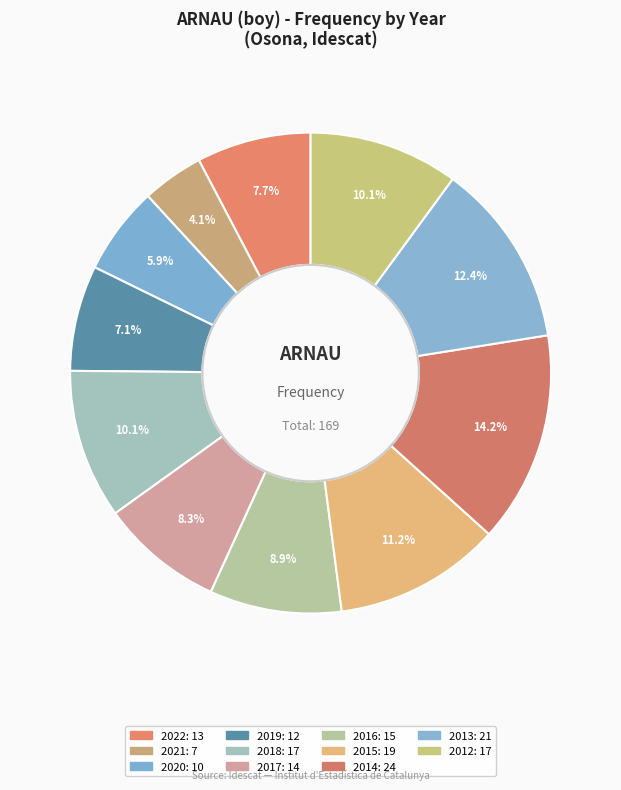

To the nearest percent, what percentage of the pie is 2015?

11%